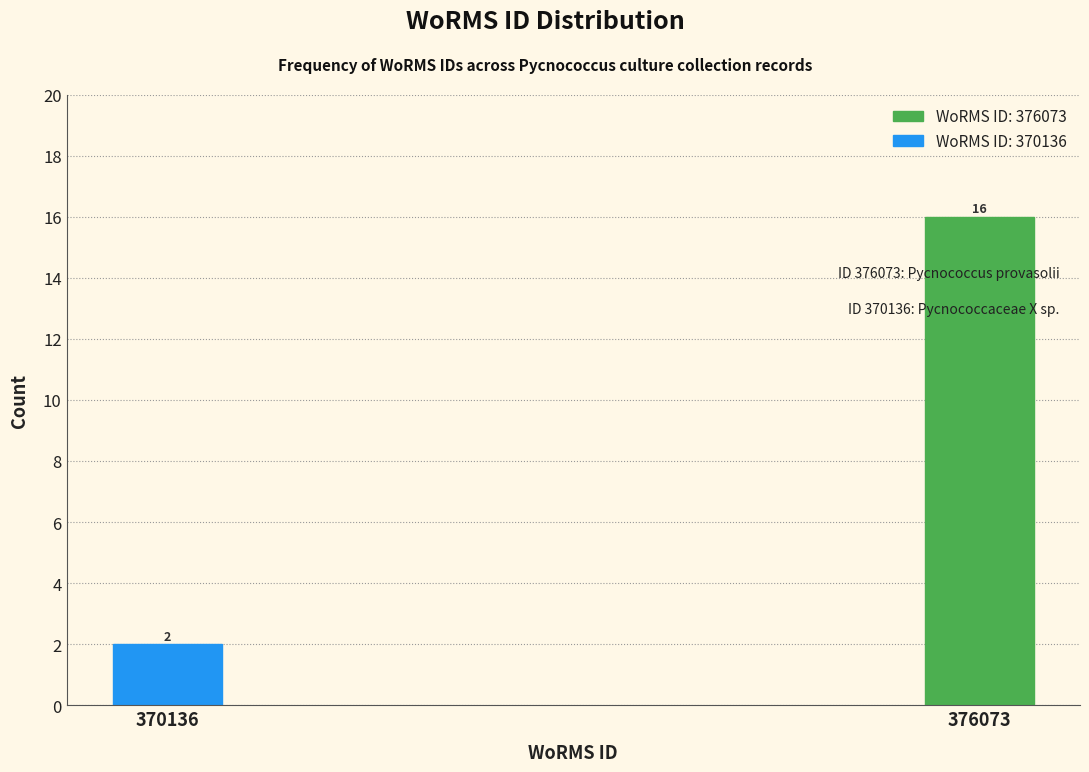

Reading right to left, what are all the values shown in this chart?

376073=16	370136=2